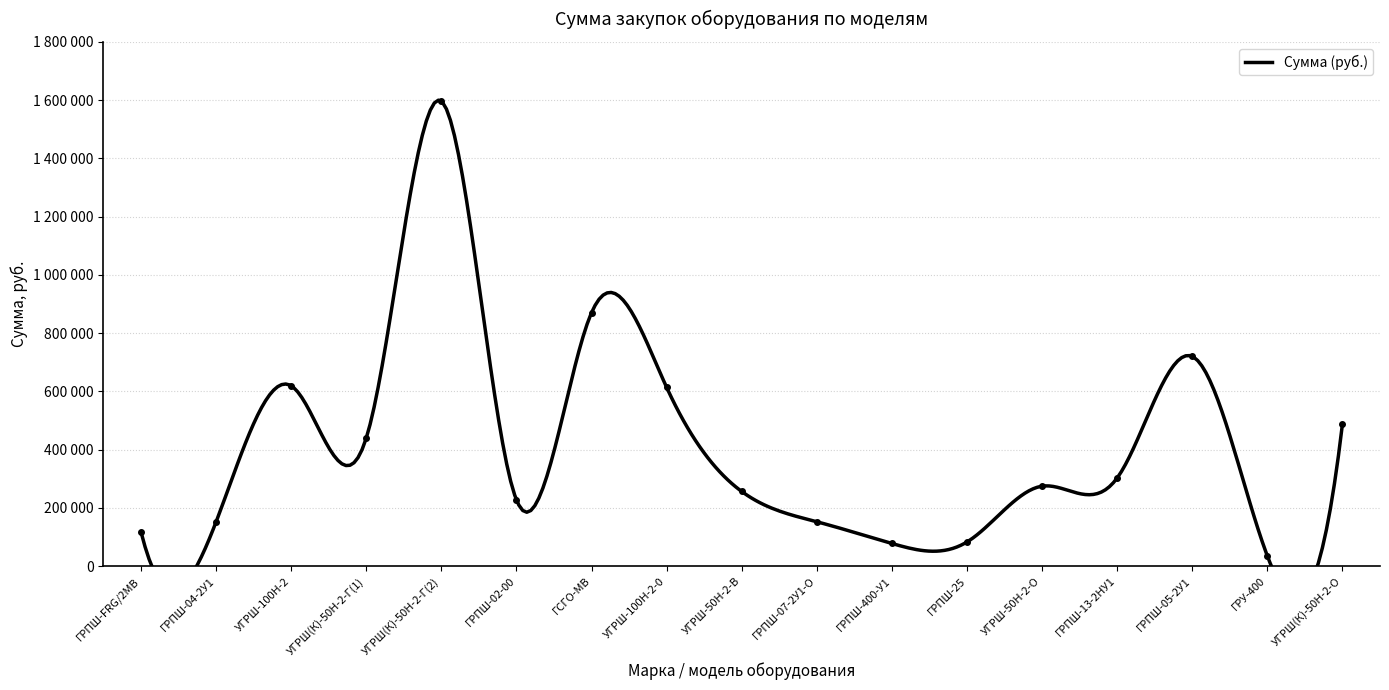

What is the smallest value displayed?

35000.0